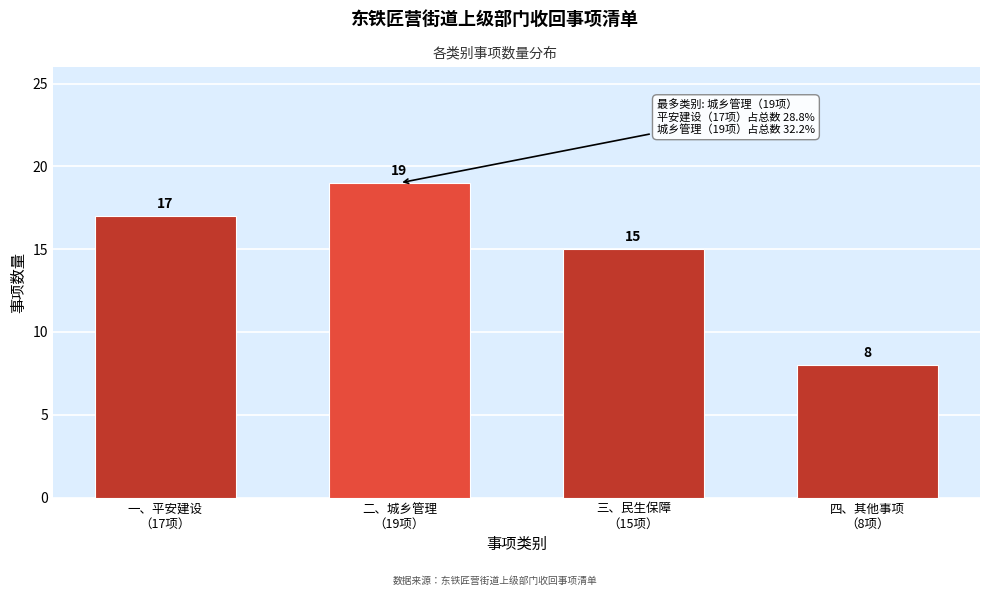

Reading left to right, transcribe all the data shown in this chart.

17	19	15	8